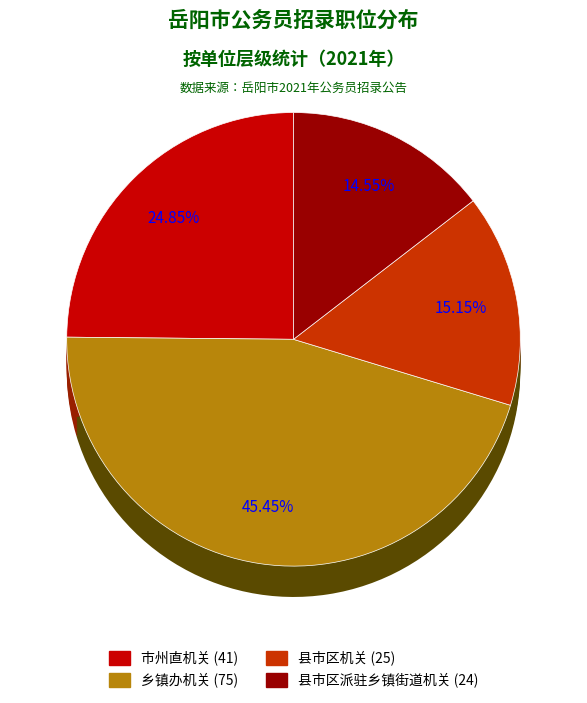

What is the total percentage of 市州直机关 and 乡镇办机关?

70.3%